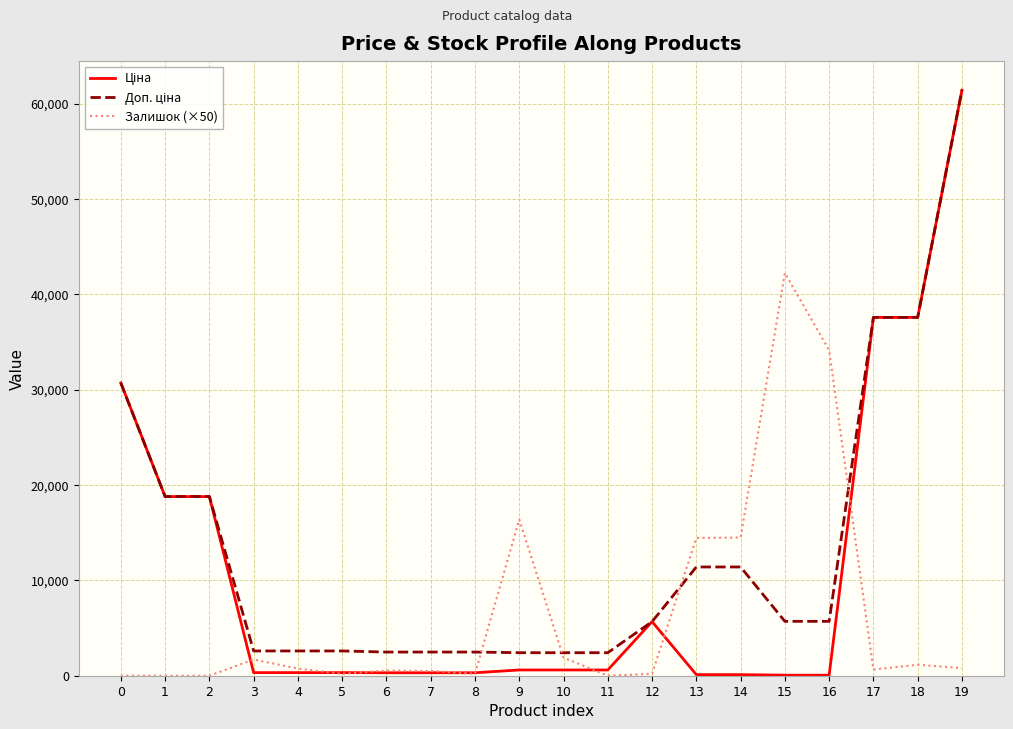

The value of Залишок (×50) at 14 is 8011.3. True or false?

False